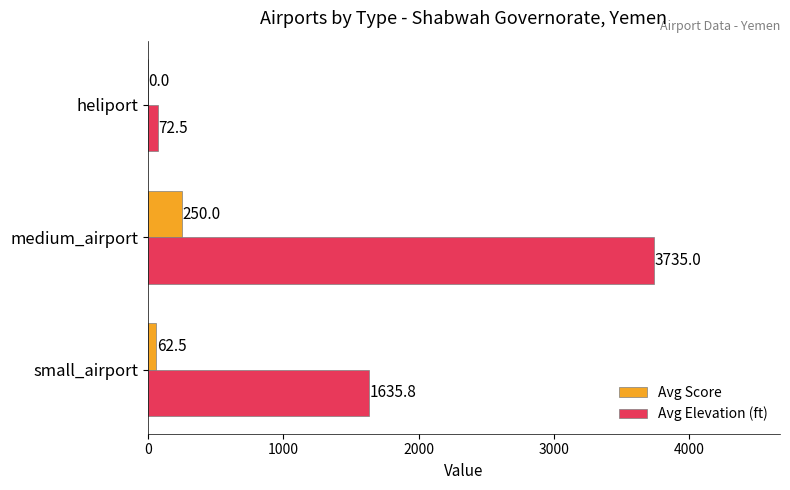

How many positive values does the Avg Score series have?

2